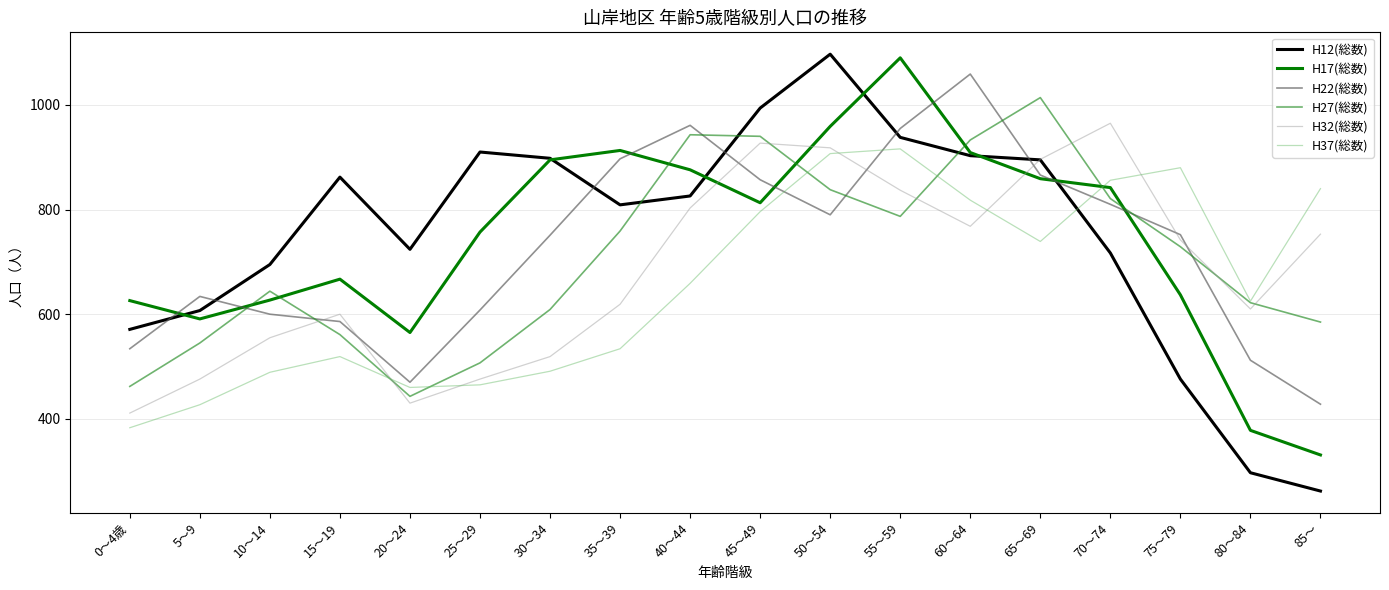

What are all the series names shown in the legend?

H12(総数), H17(総数), H22(総数), H27(総数), H32(総数), H37(総数)